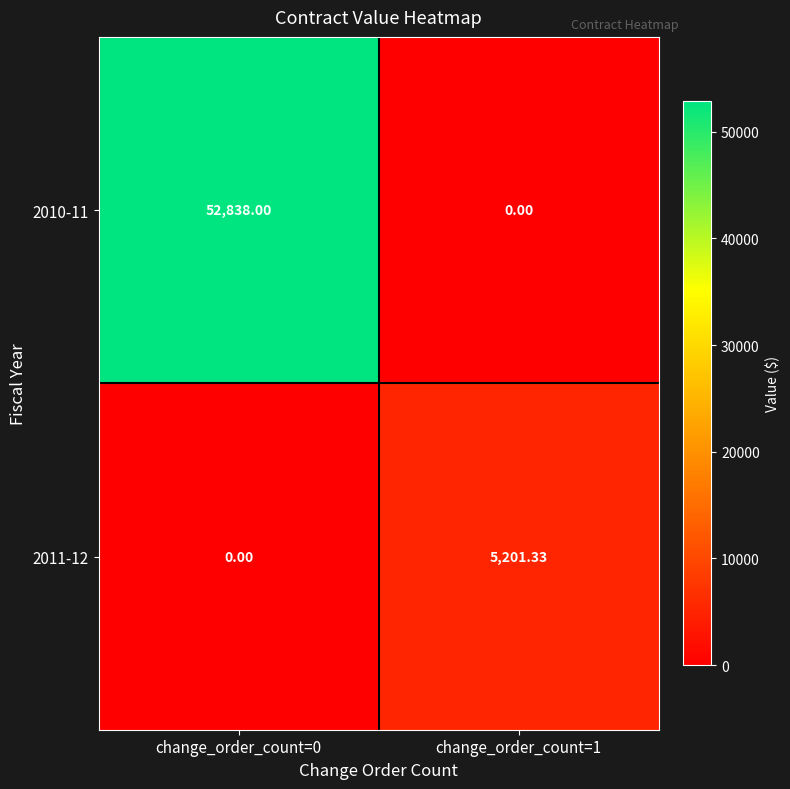

Is the value of 2010-11 at change_order_count=0 greater than the value of 2011-12 at change_order_count=1?

Yes